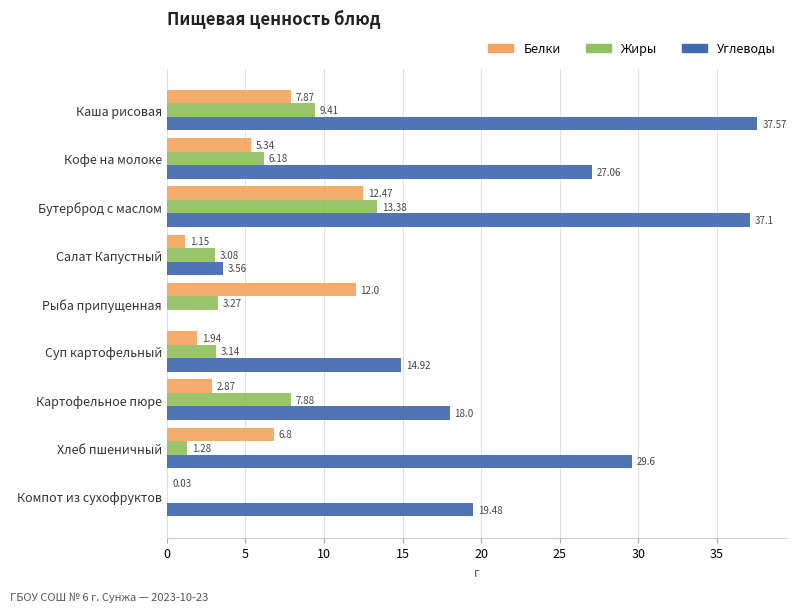

At which category is the sum across all series the highest?

Бутерброд с маслом